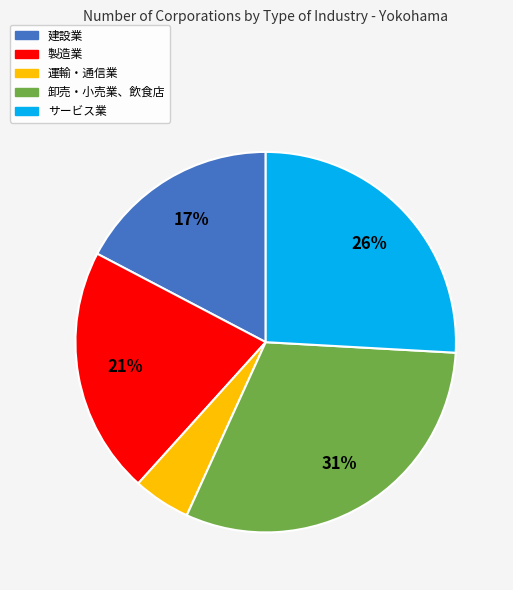

Which has a higher value, 卸売・小売業、飲食店 or サービス業?

卸売・小売業、飲食店